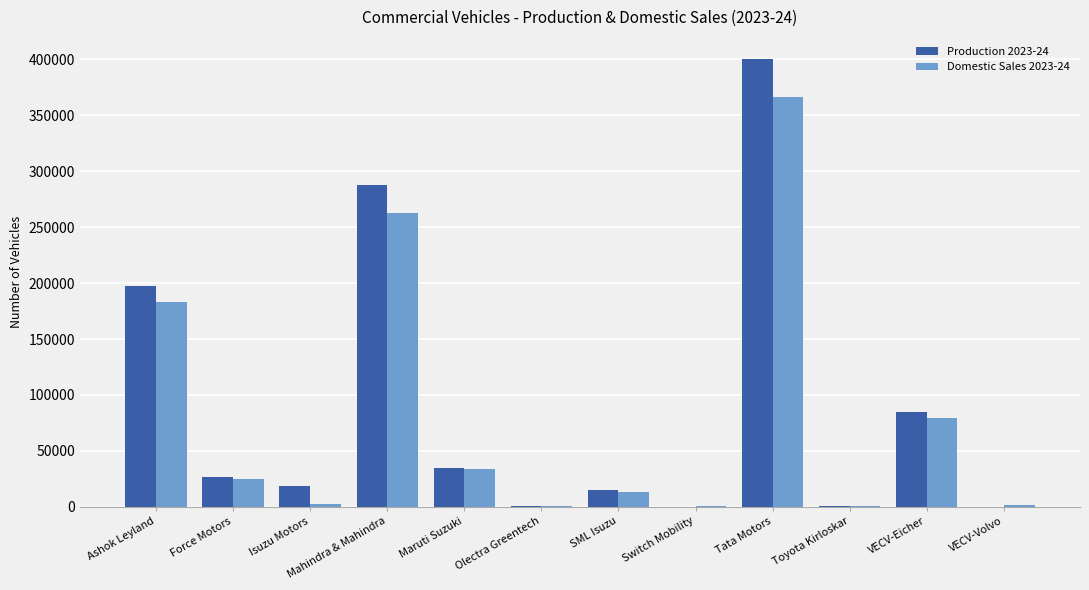

Where is Domestic Sales 2023-24 nearest to the value 183167?

Ashok Leyland